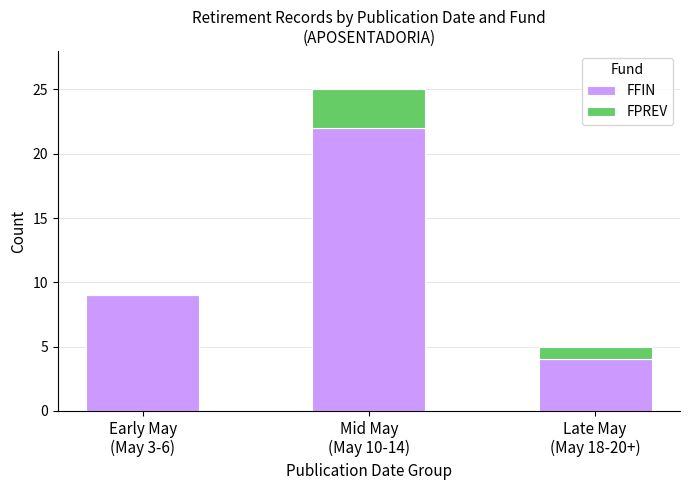

At which category is the sum across all series the highest?

Mid May
(May 10-14)